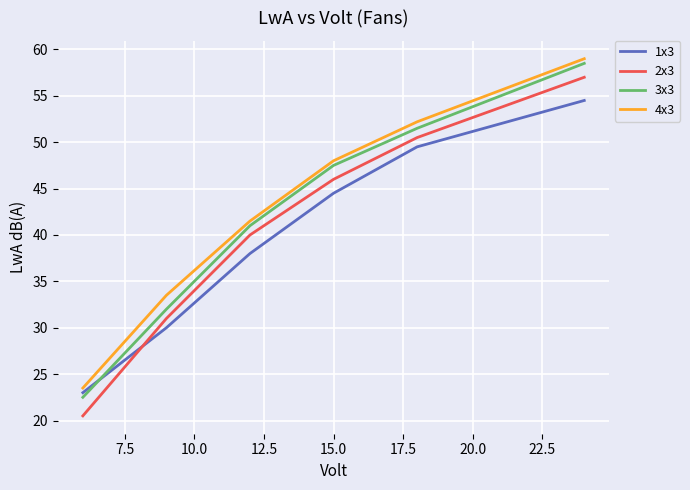

True or false: 3x3 and 2x3 cross at least once.

False